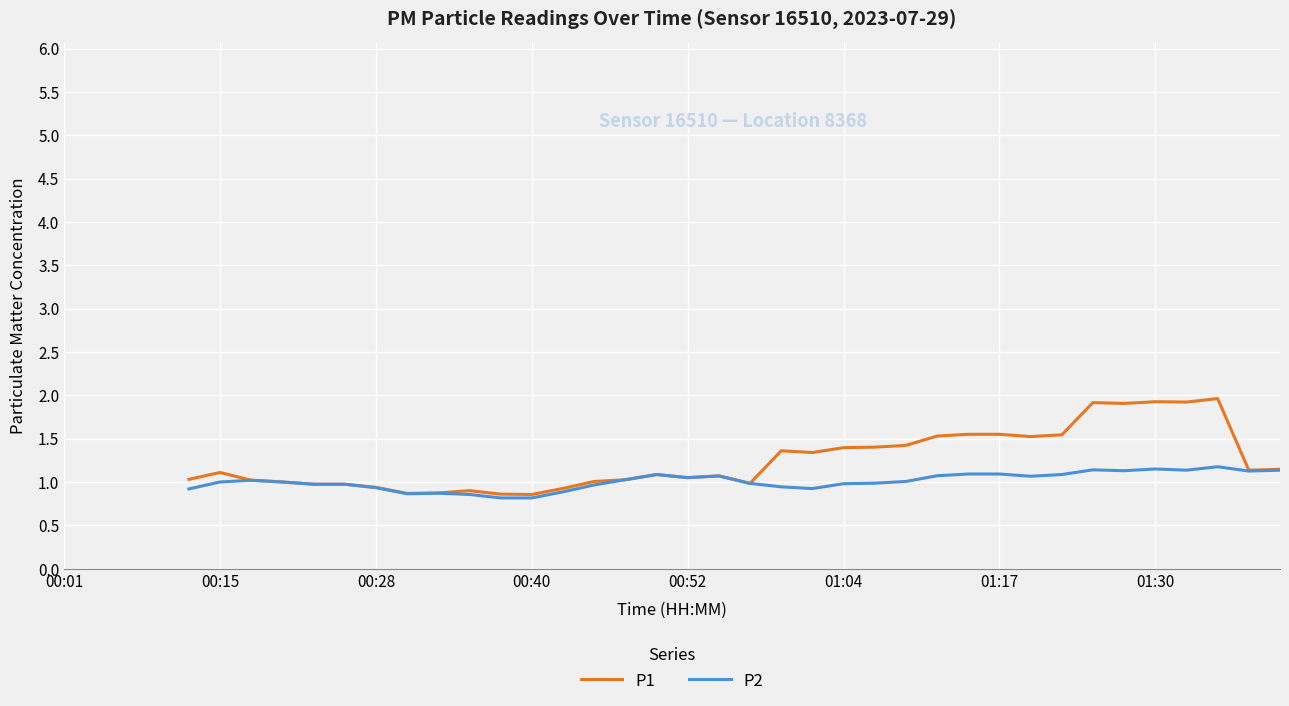

Which series has the largest total across all categories?

P1